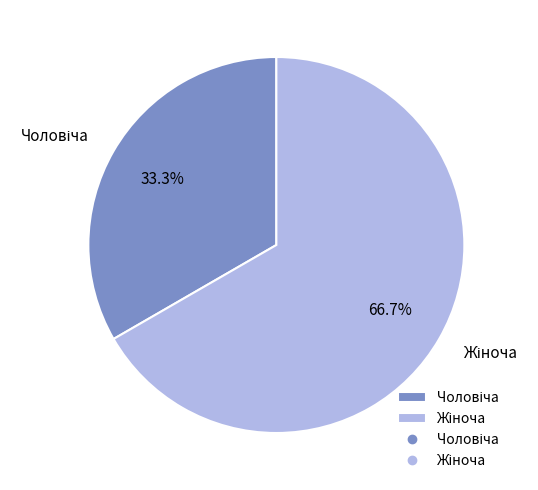

How many segments does this pie chart have?

2